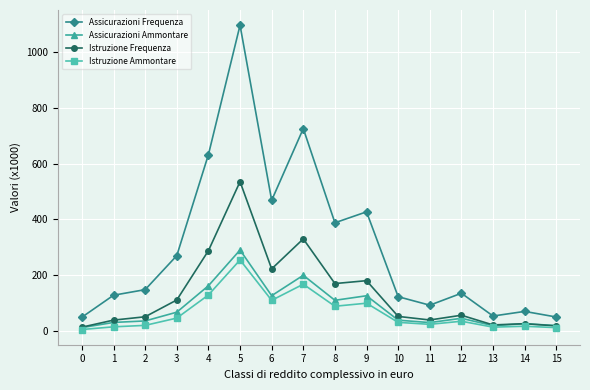

At which label does Istruzione Frequenza reach its peak?

5